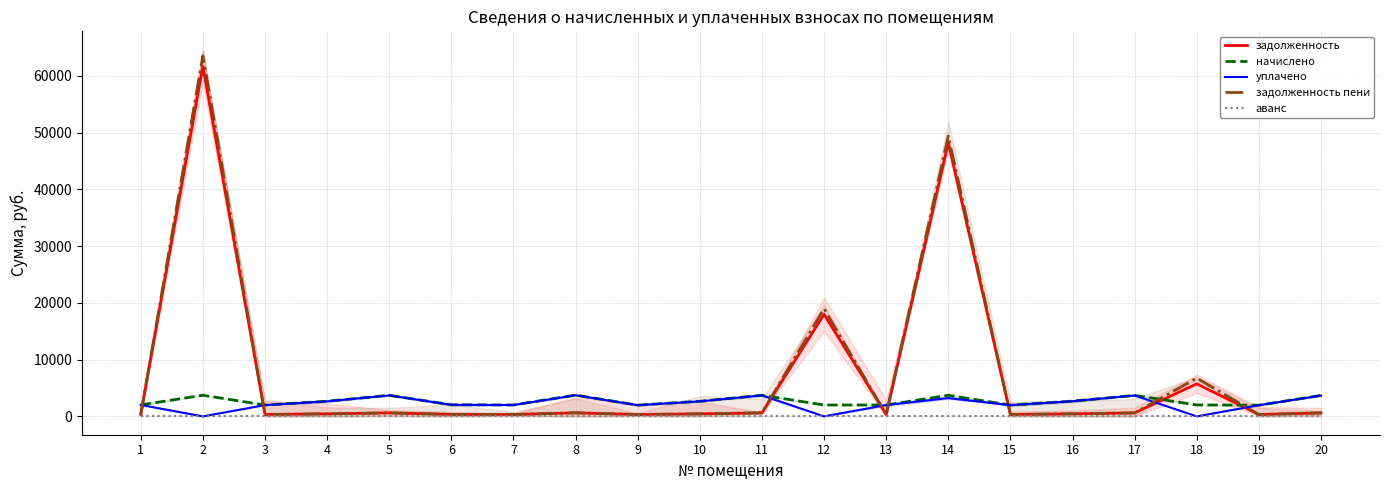

What are all the series names shown in the legend?

задолженность, начислено, уплачено, задолженность пени, аванс